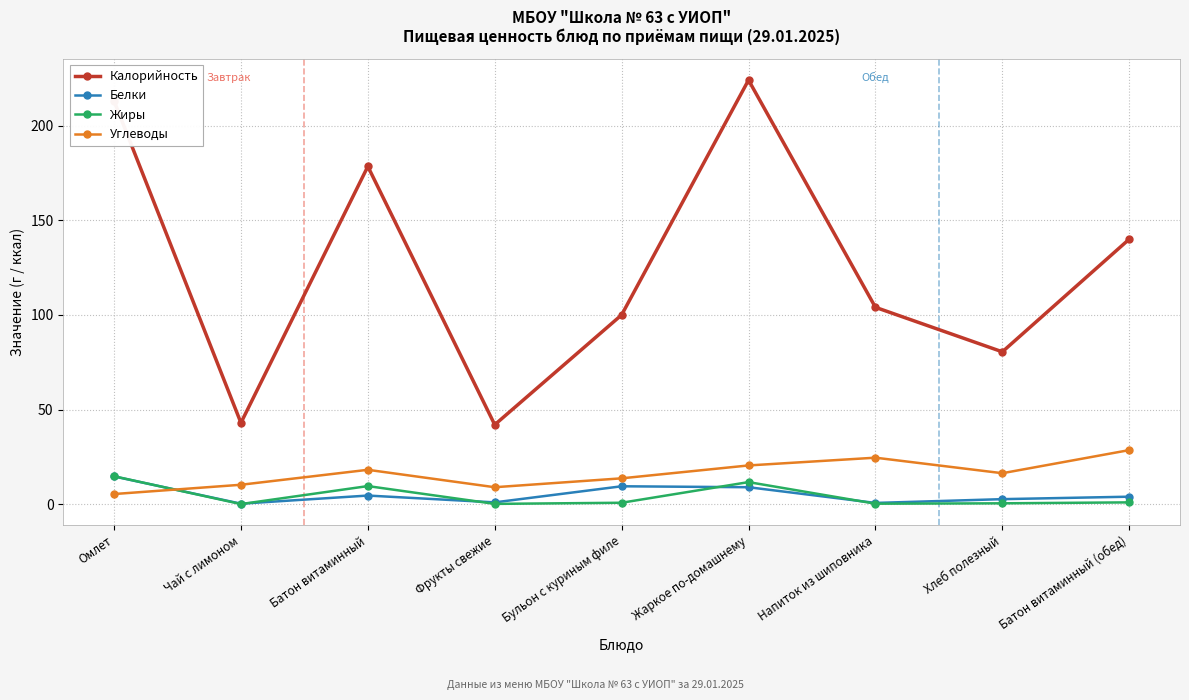

At how many categories does at least one series exceed 28?

9